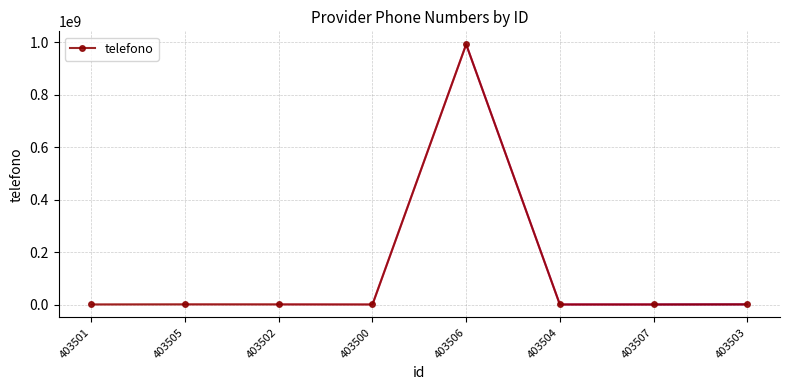

What is the sum of all values?

994344477